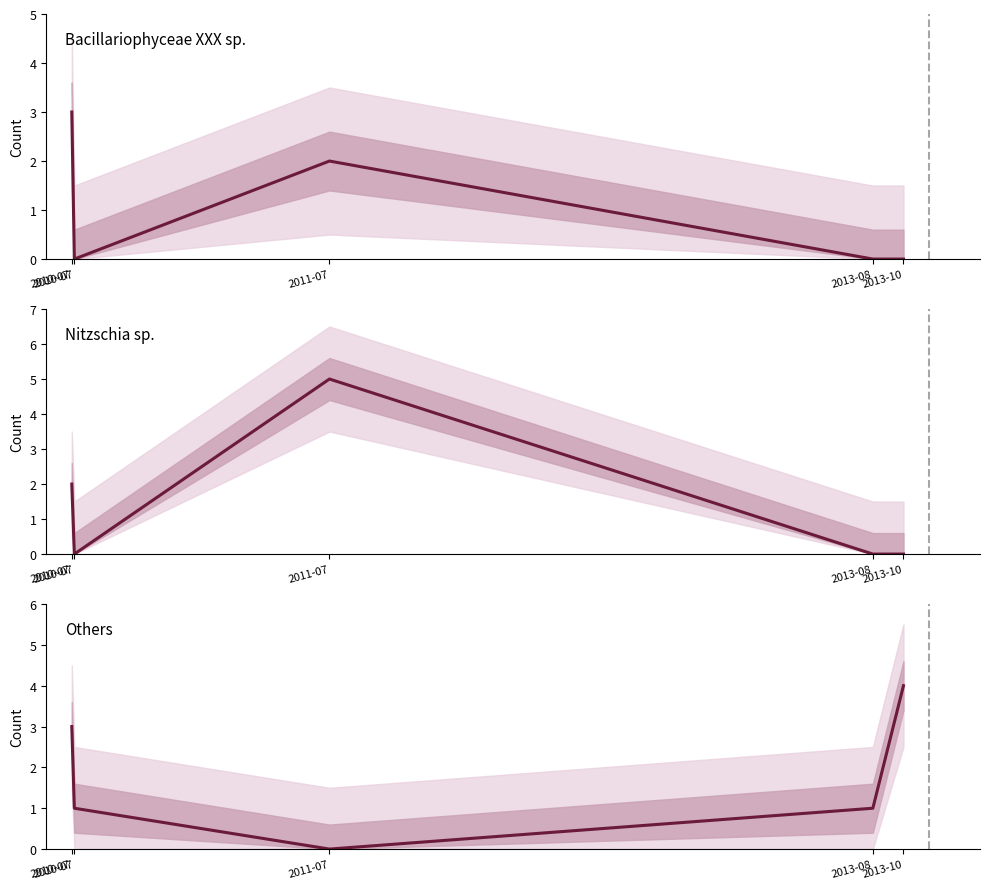

True or false: Nitzschia sp. and Bacillariophyceae XXX sp. cross at least once.

False